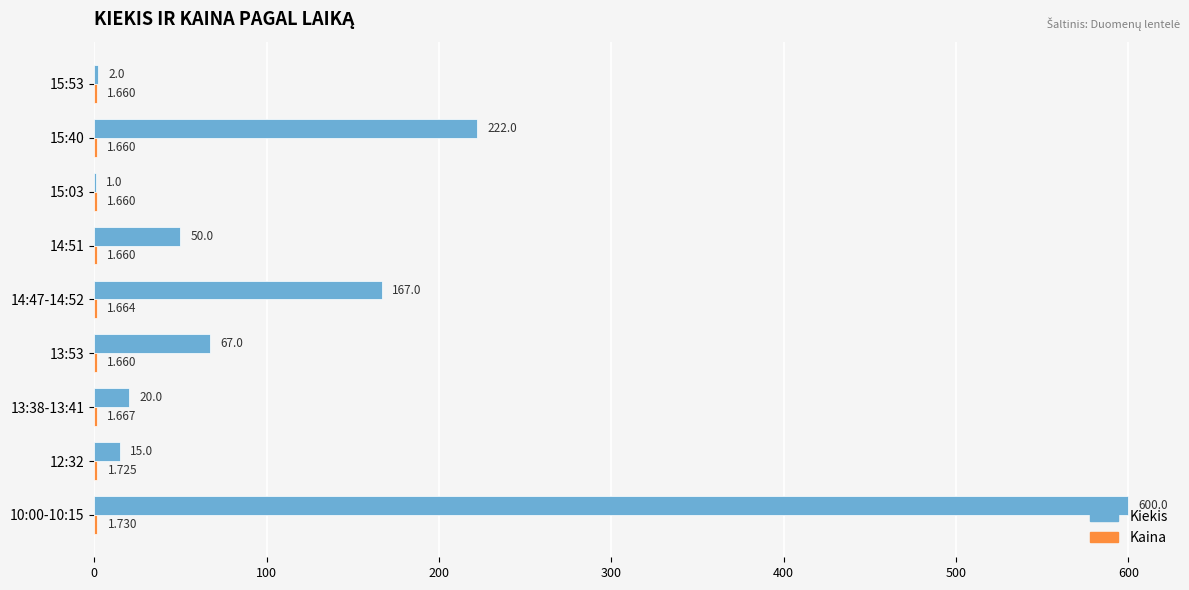

Which series has the largest total across all categories?

Kiekis